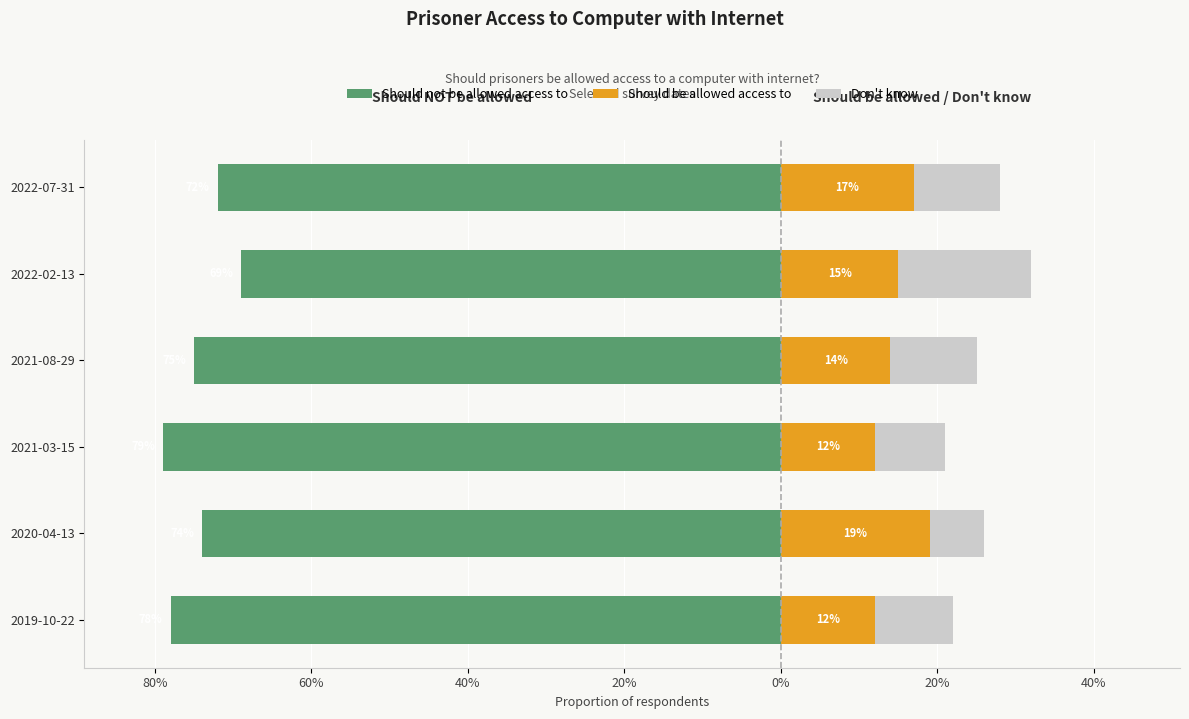

The Should be allowed access to series shows 0.2 at 0%. True or false?

False